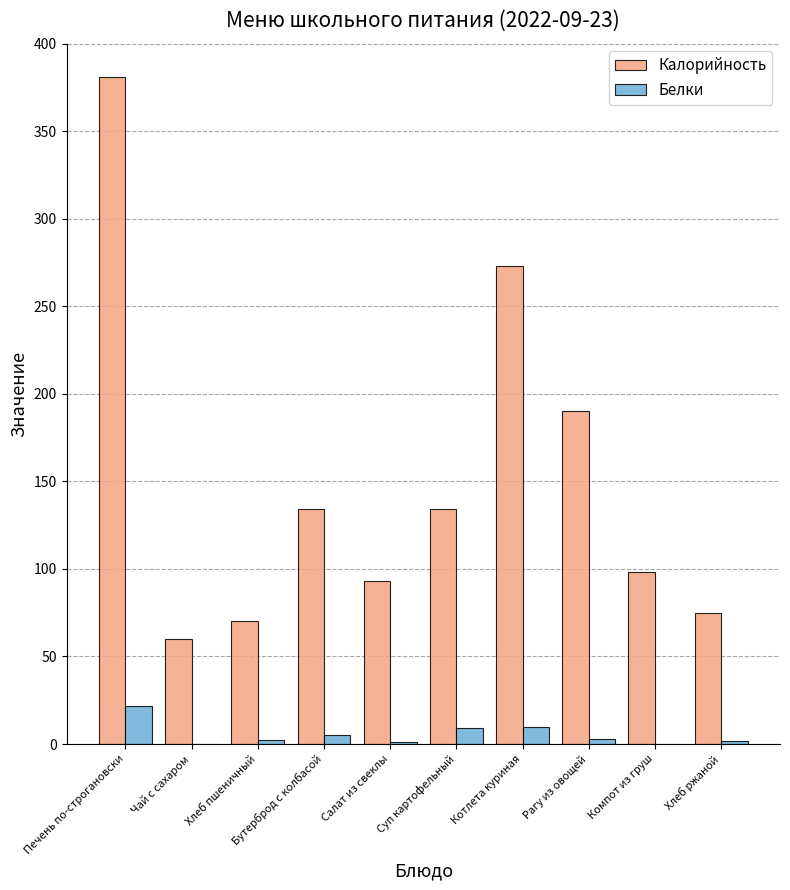

Which category has the highest value across all series?

Печень по-строгановски